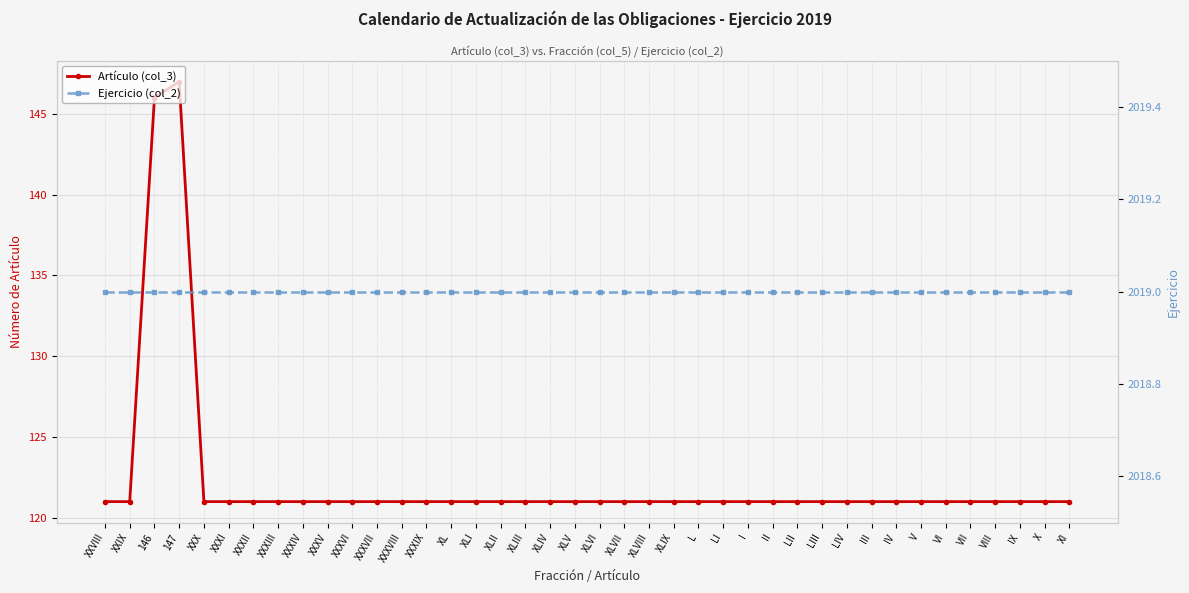

Which series has the largest range (max minus min)?

Artículo (col_3)